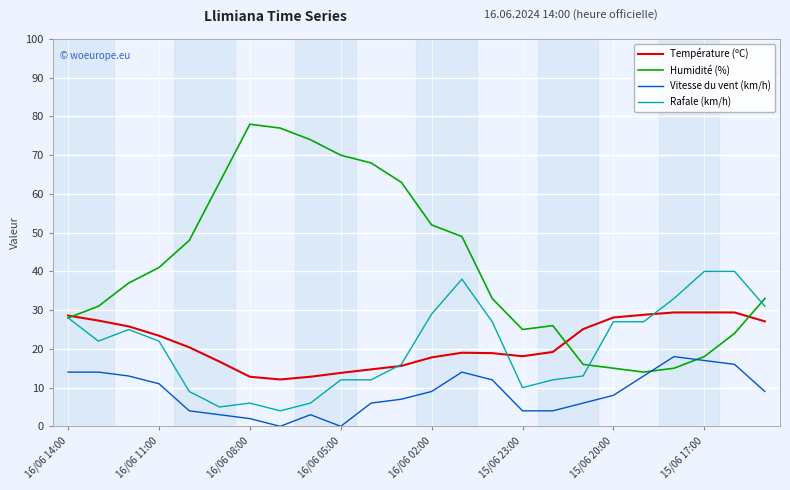

Which series has the largest total across all categories?

Humidité (%)